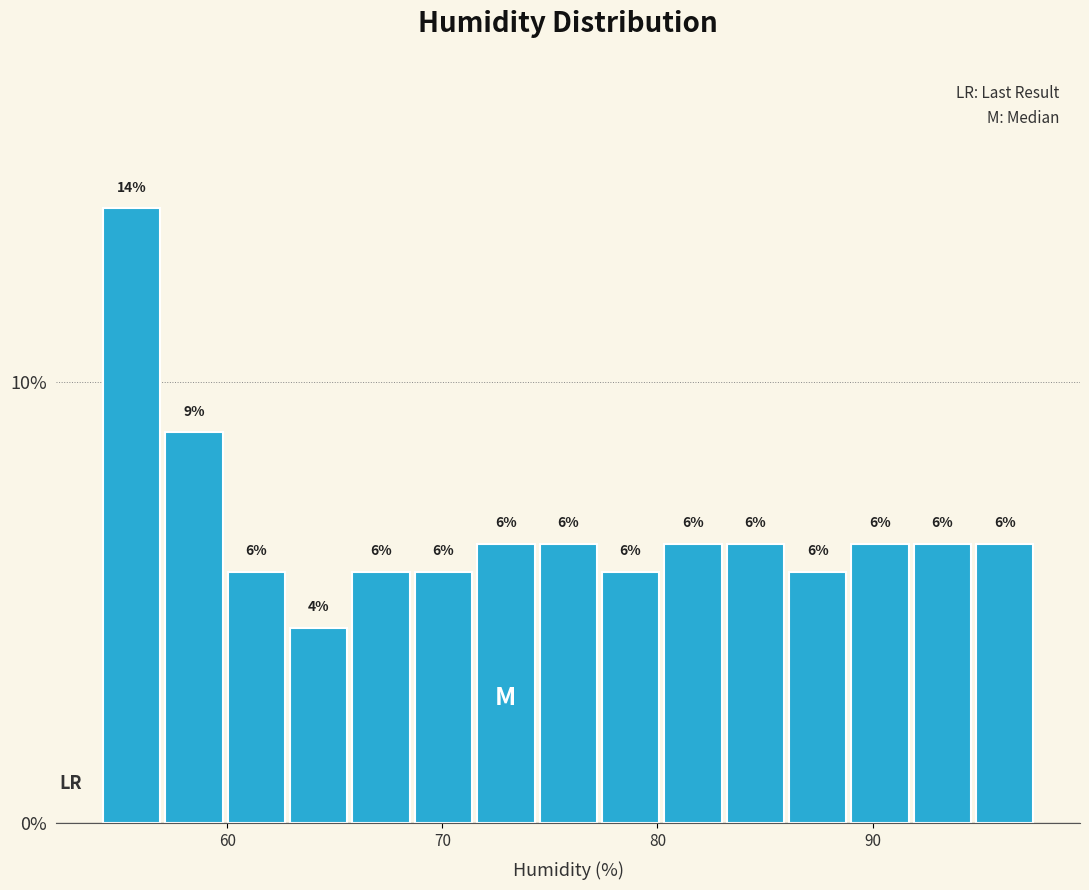

Around what value on the x-axis is the tallest bar? Give the approximate position of its centre, as read against the axis.

56